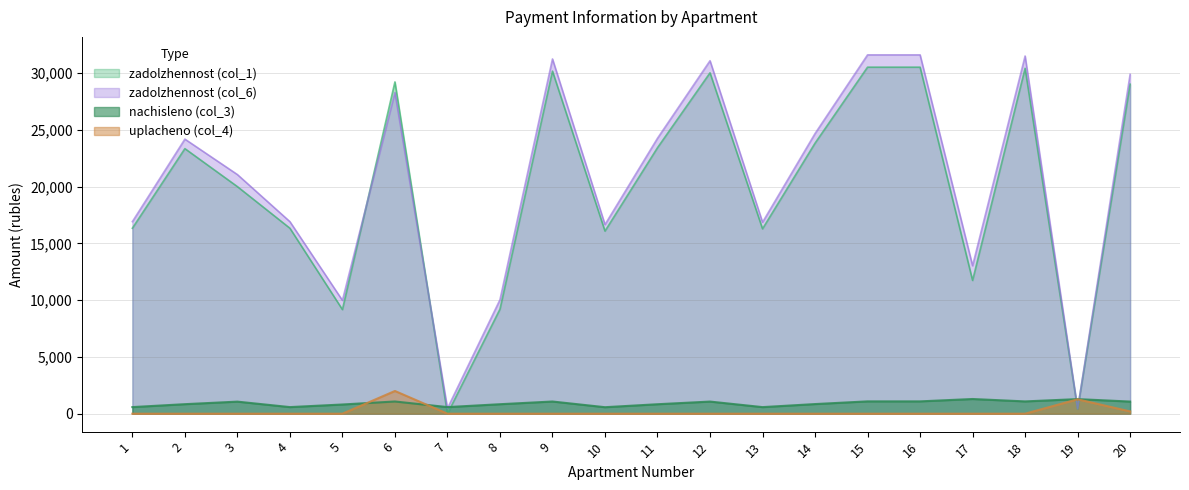

What is the difference between the zadolzhennost_col6 values at 15 and 11?

7342.4